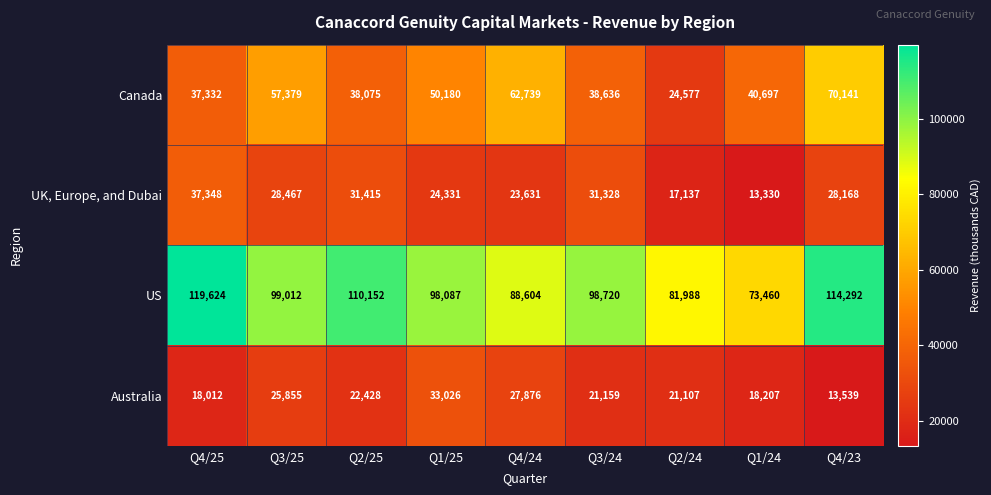

Which series has the largest total across all categories?

US